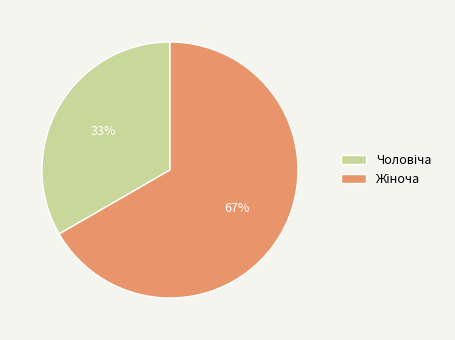

To the nearest percent, what is the average slice percentage?

50%